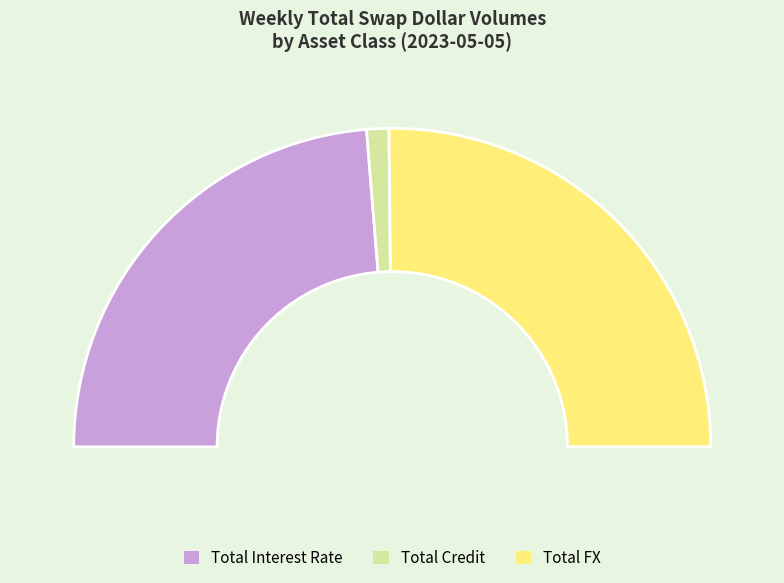

What is the change in value from Total Credit to Total FX?

+7838181